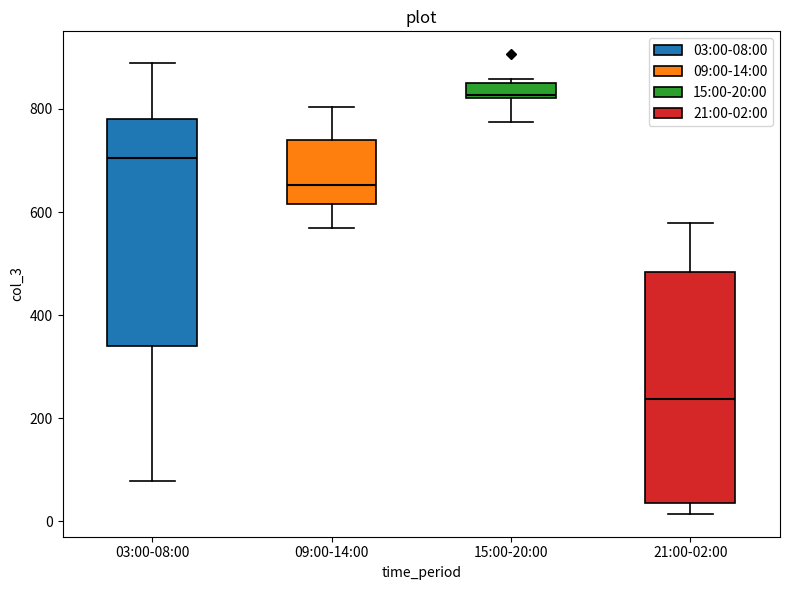

Which box's median line is the highest?

15:00-20:00